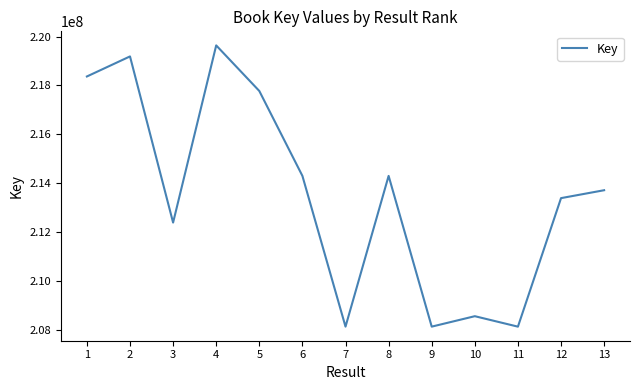

What is the change in value from 1 to 6?

-4073318